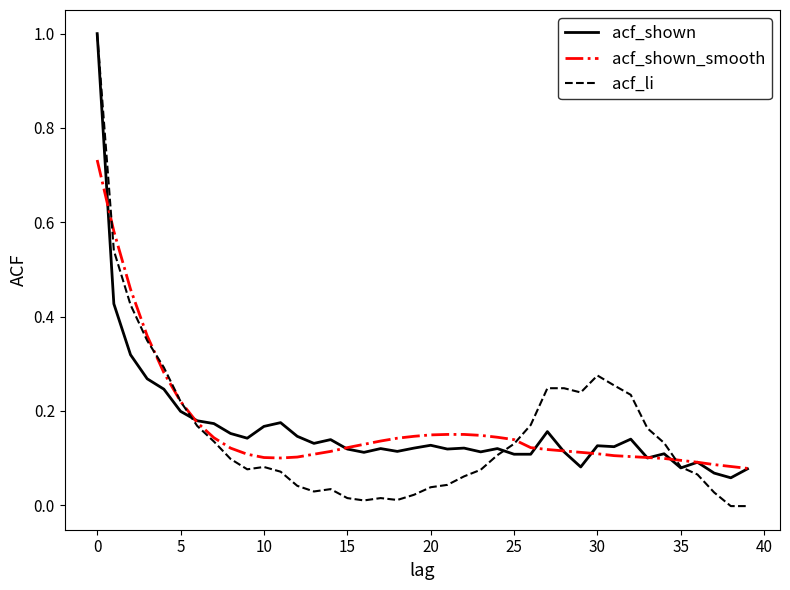

What is the maximum value shown in the chart?

1.0